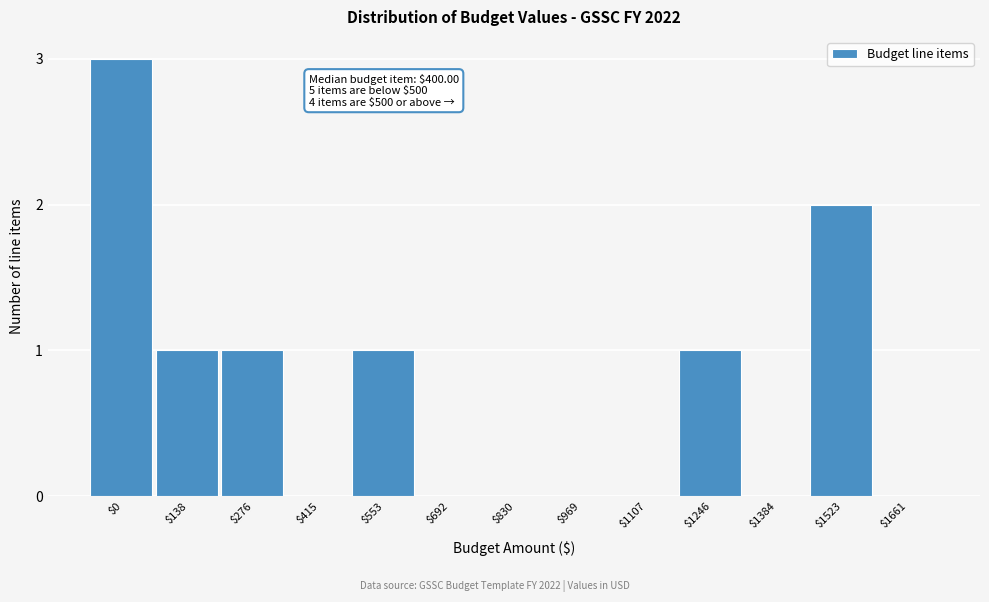

What is the sum of all values?

9